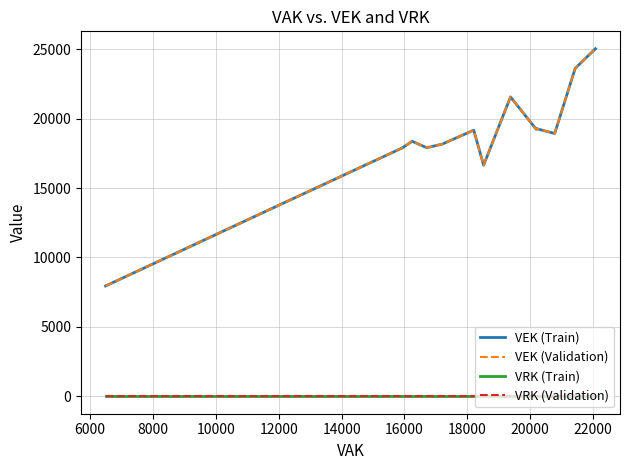

What is the difference between the maximum and minimum values in the VEK (Train) series?

17089